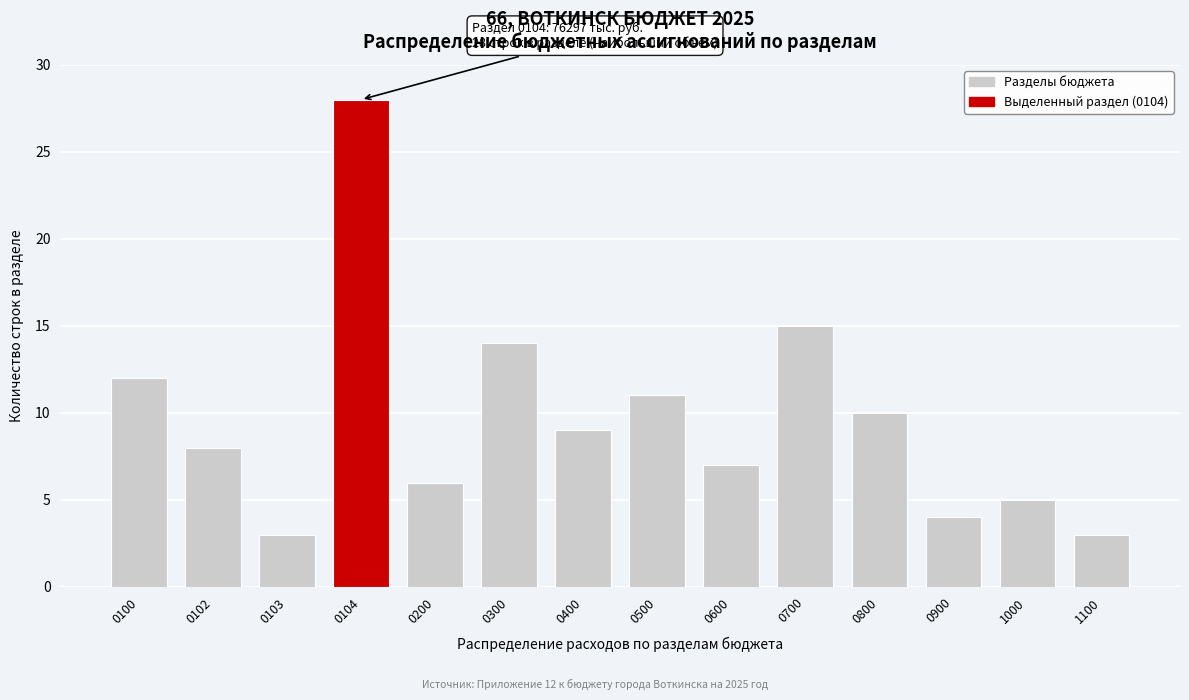

Reading right to left, what are all the values shown in this chart?

1100=3	1000=5	0900=4	0800=10	0700=15	0600=7	0500=11	0400=9	0300=14	0200=6	0104=28	0103=3	0102=8	0100=12